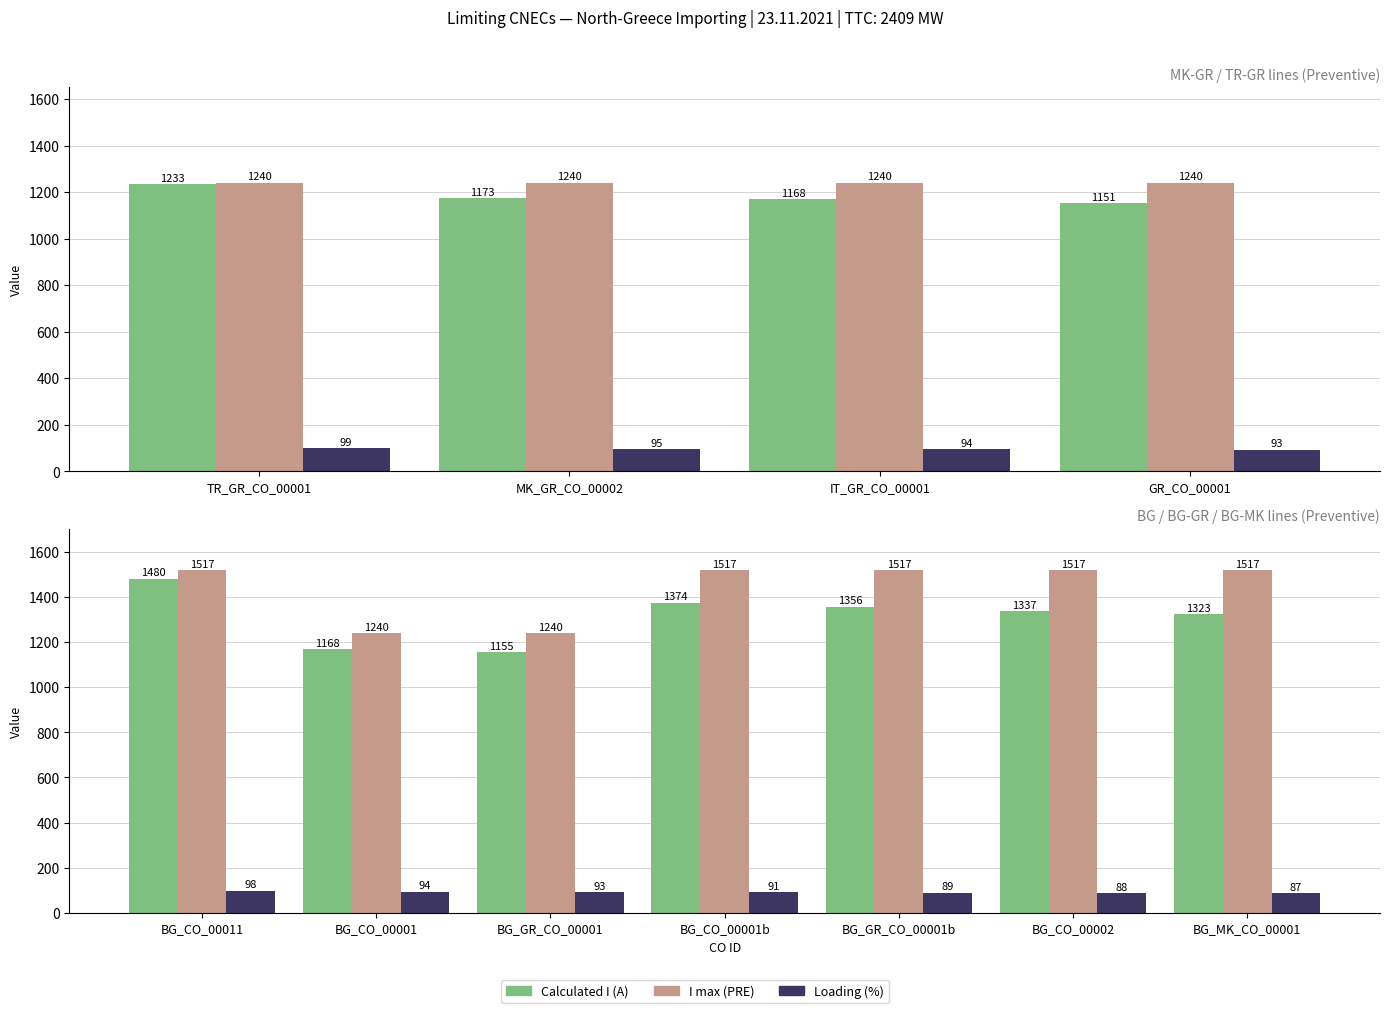

At which label does Loading (%) reach its peak?

BG_CO_00011